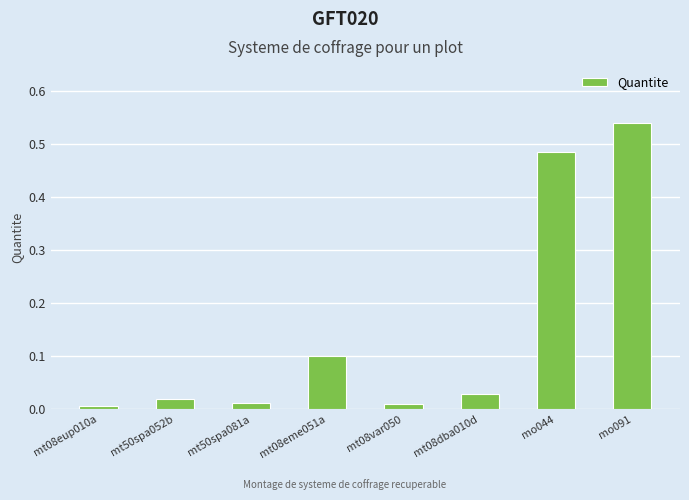

At which category does the chart reach its peak across all series?

mo091